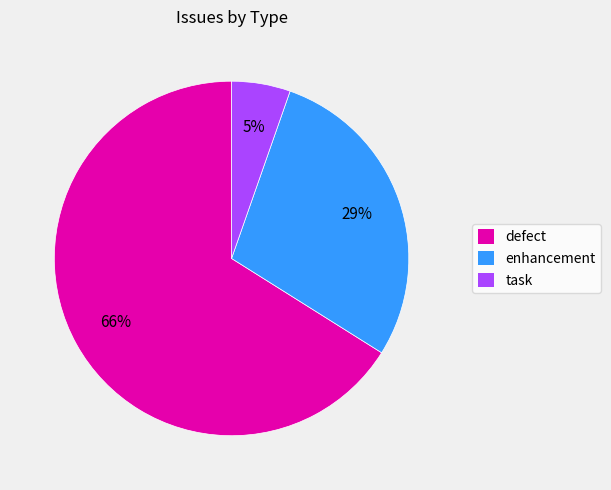

To the nearest percent, what is the combined percentage of enhancement and task?

34%